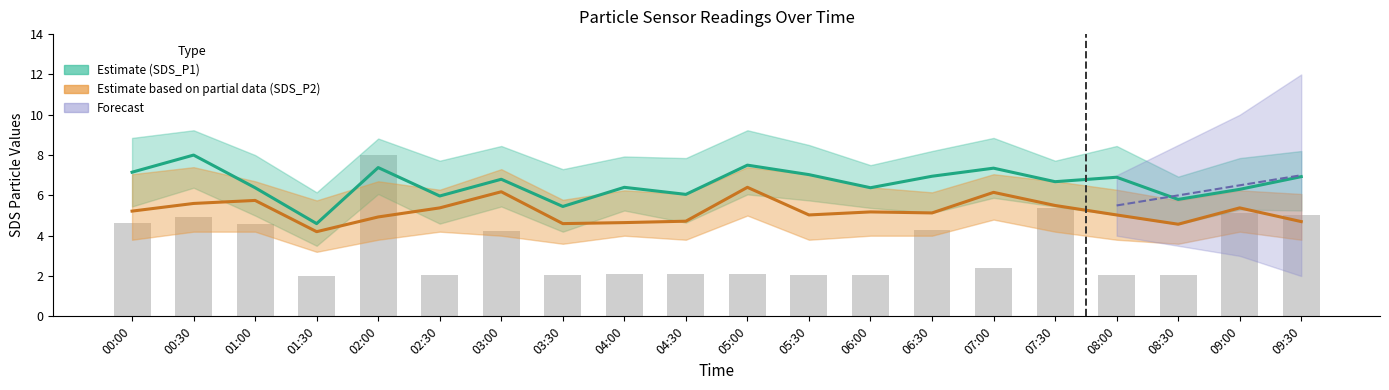

What is the difference between the maximum and minimum values in the Estimate based on partial data (SDS_P2) series?

2.2